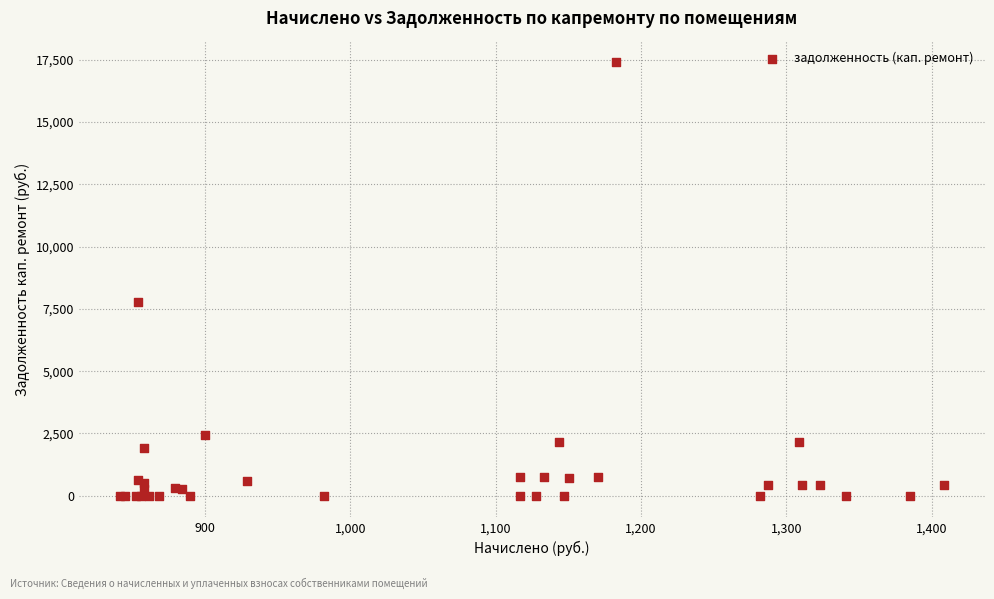

What Y value in the scatter plot is closest to 8697?

7767.3